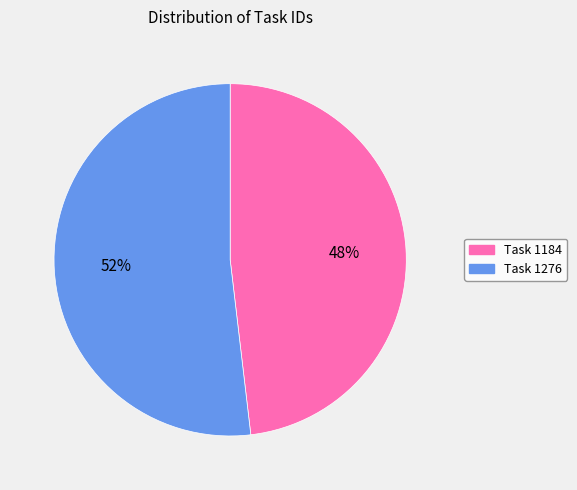

To the nearest percent, what percentage of the pie is Task 1276?

52%